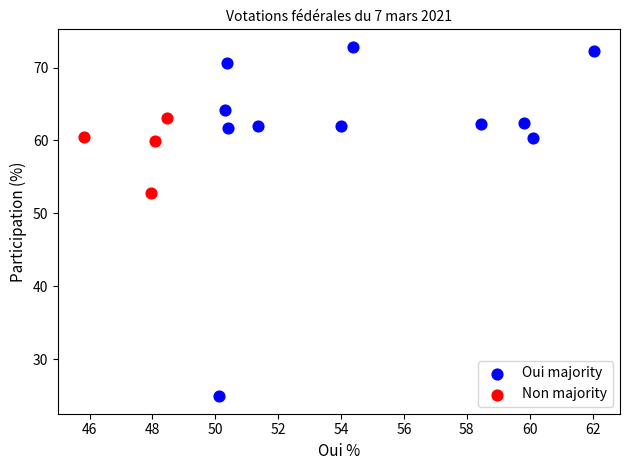

Which series has the widest spread of Y values?

Oui majority